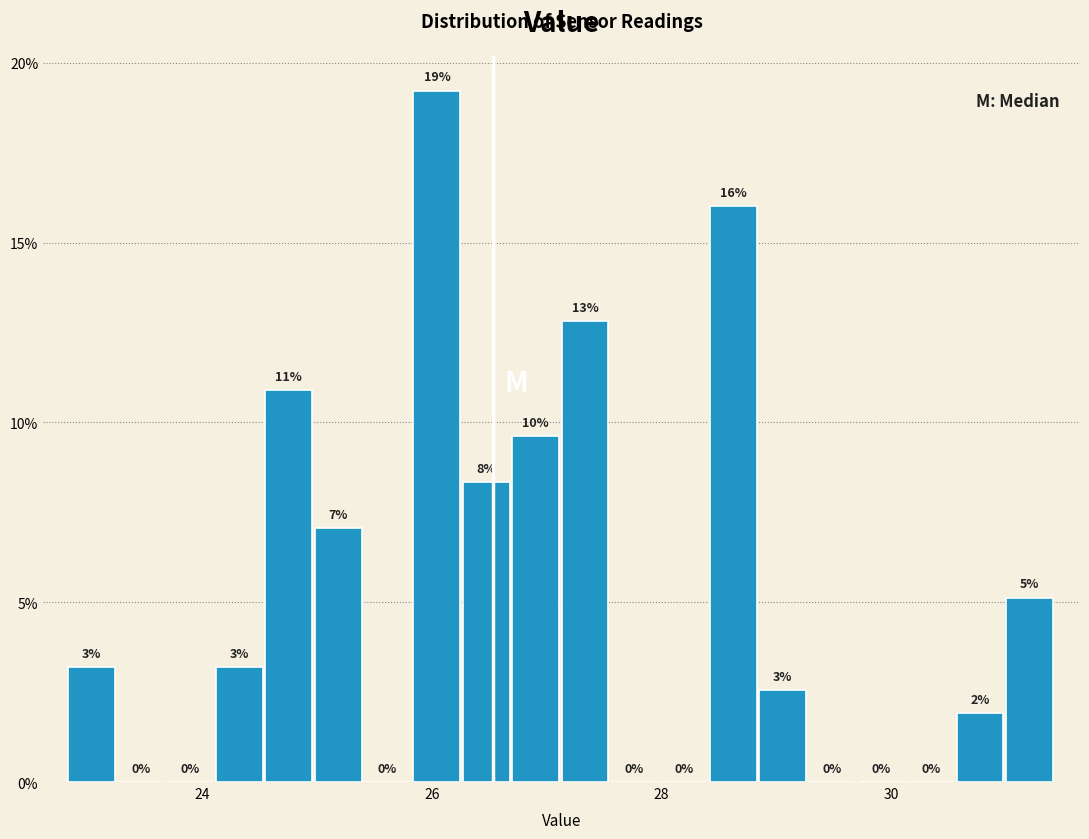

Around what value on the x-axis is the tallest bar? Give the approximate position of its centre, as read against the axis.

26.0